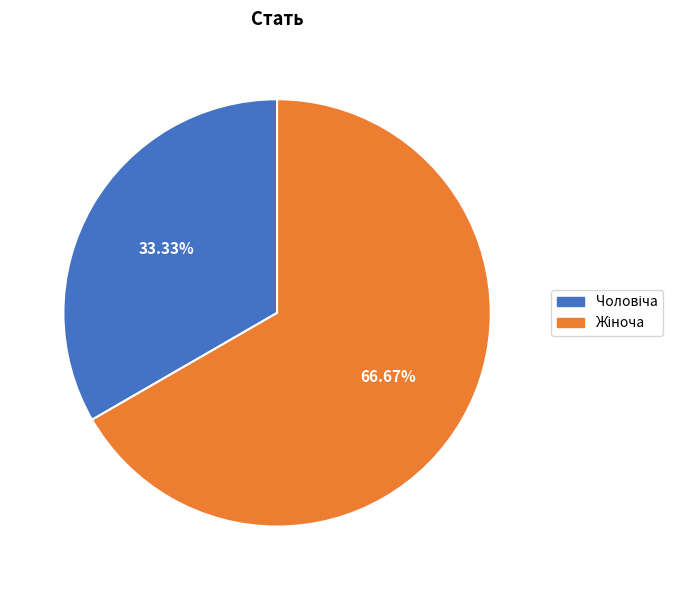

Is there a majority slice in this chart?

Yes